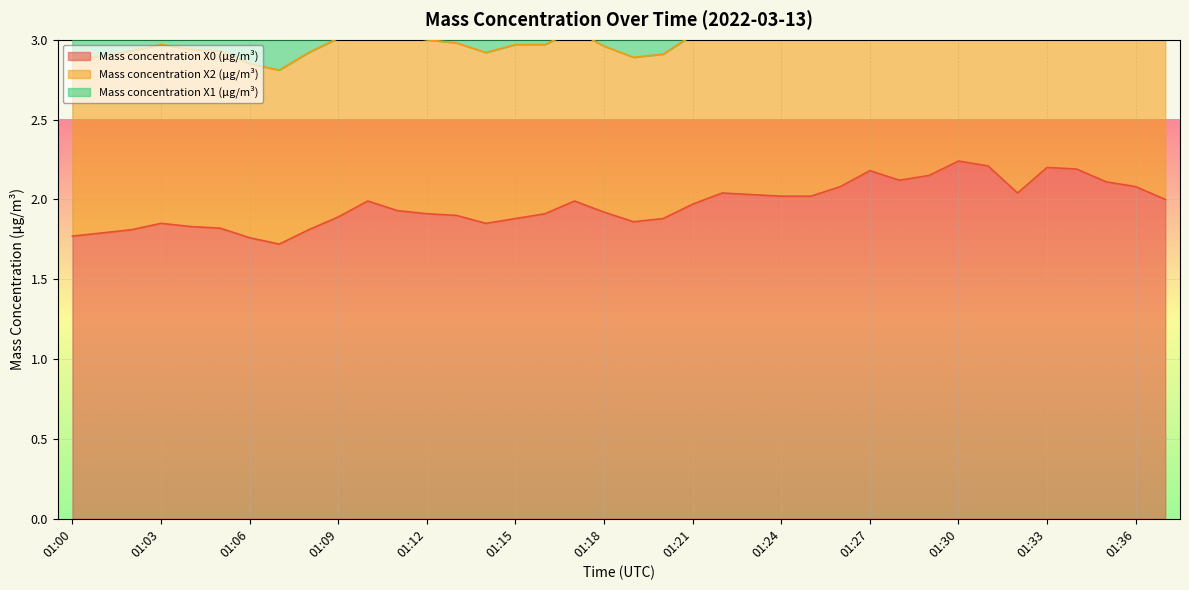

The Mass concentration X0 (μg/m³) series shows 1.8 at 01:06. True or false?

True